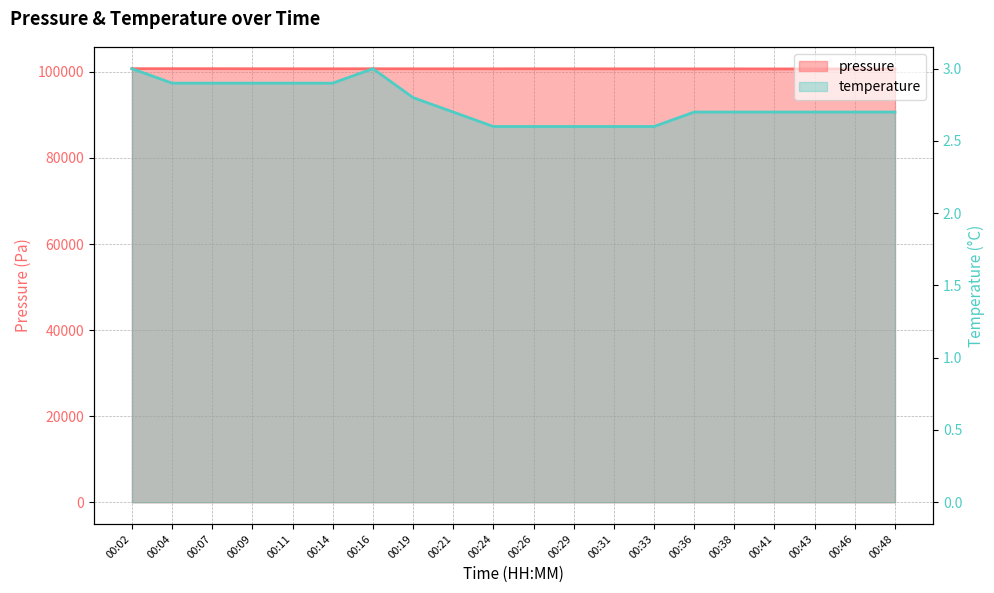

List the labels in order of pressure value, largest first.

00:02, 00:04, 00:07, 00:16, 00:09, 00:11, 00:14, 00:26, 00:19, 00:21, 00:24, 00:29, 00:31, 00:33, 00:36, 00:38, 00:43, 00:41, 00:46, 00:48